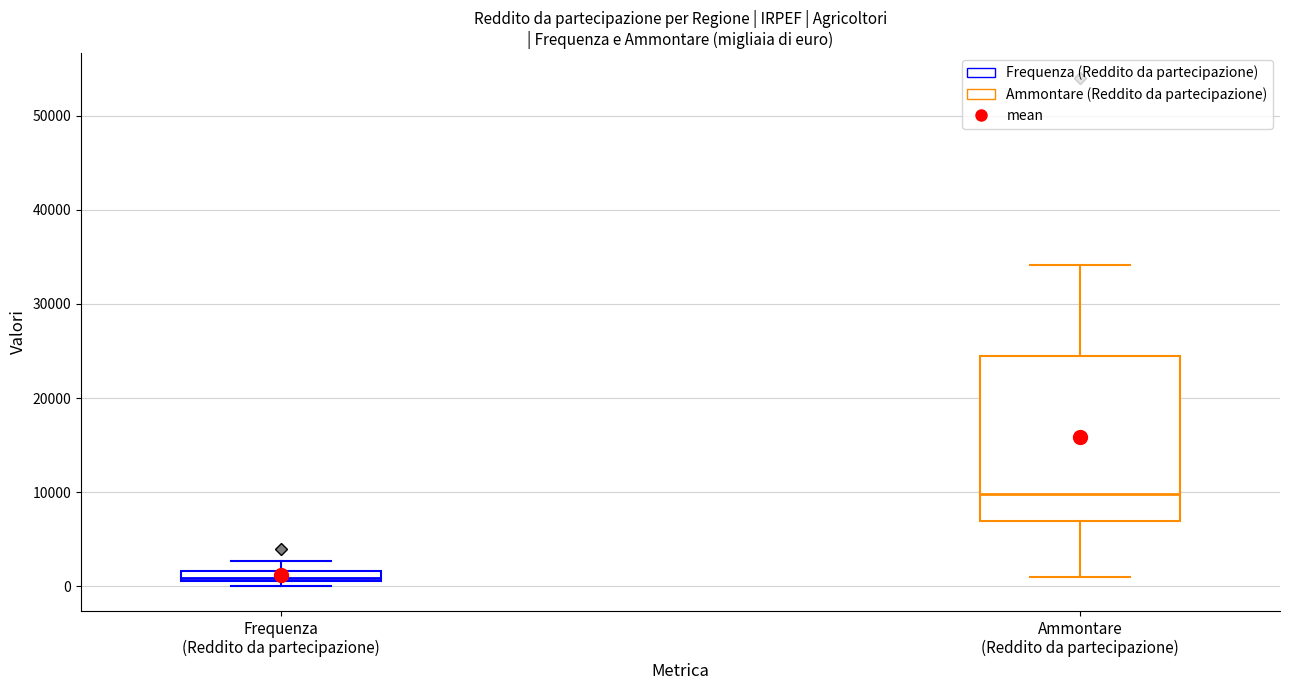

Which box is the tallest, from its lower edge to its upper edge?

Ammontare (Reddito da partecipazione)